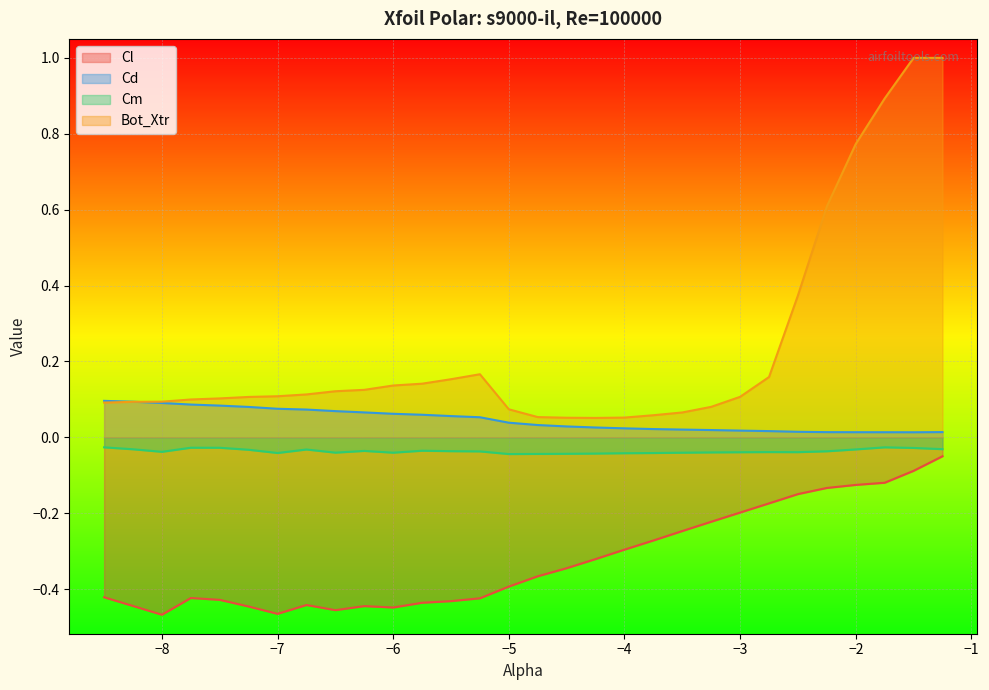

What is the greatest value displayed?

1.0